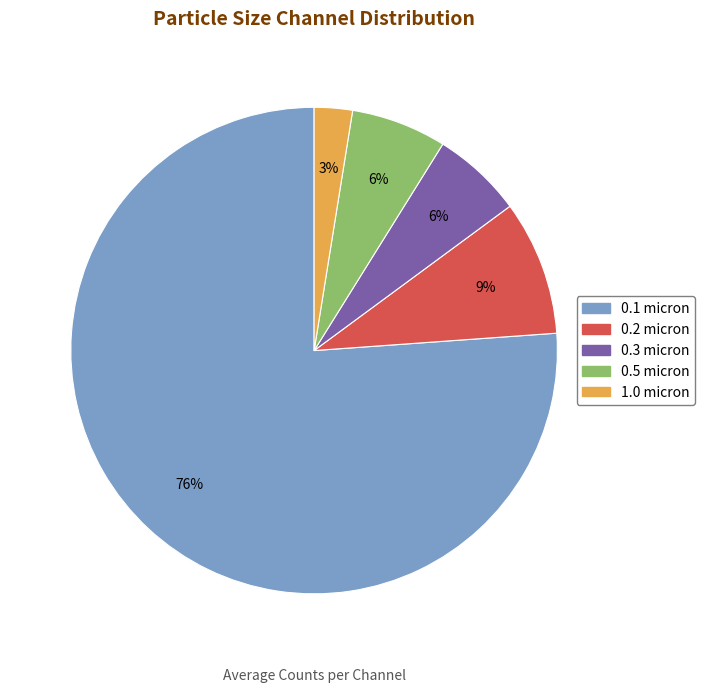

Does any single category account for the majority?

Yes